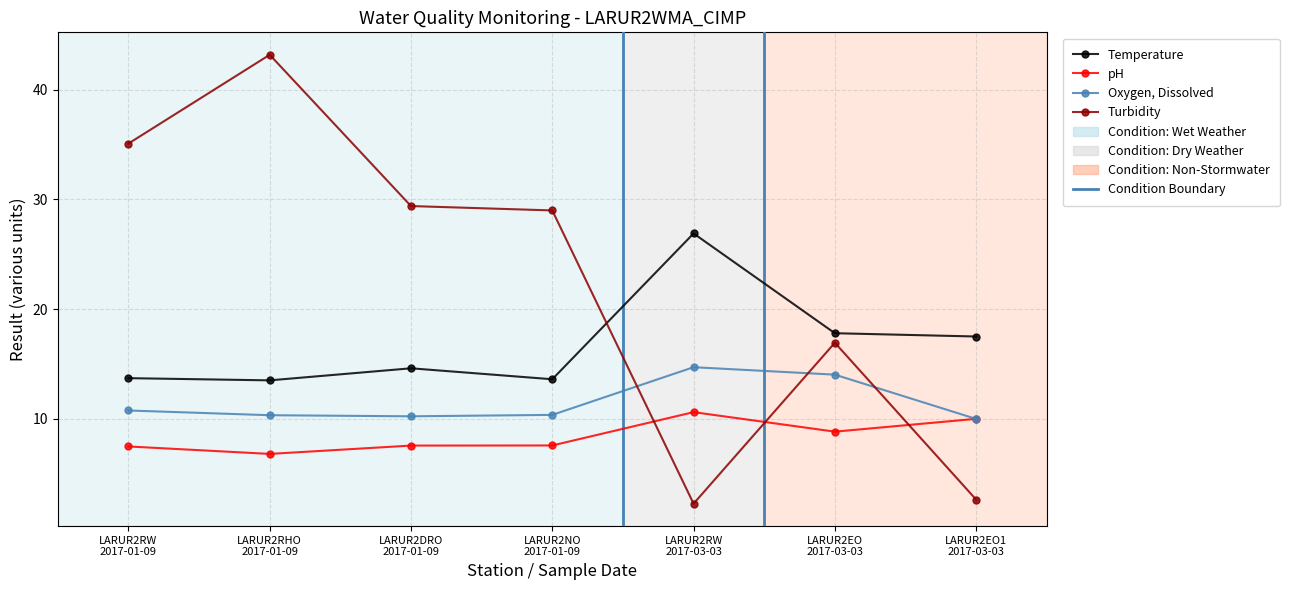

Is this an area chart (filled region under the line)?

No